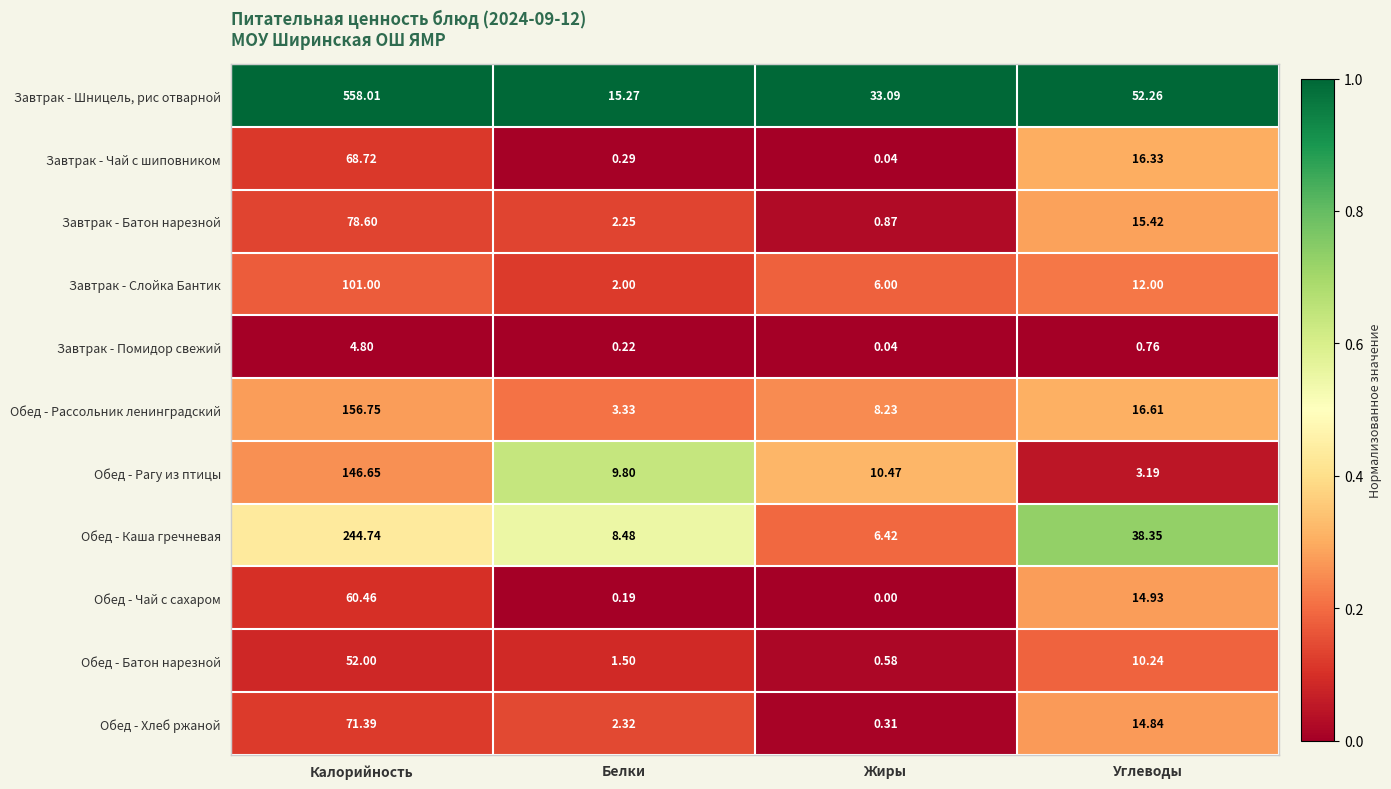

Rank the categories by Обед - Каша гречневая value from highest to lowest.

Калорийность, Углеводы, Белки, Жиры